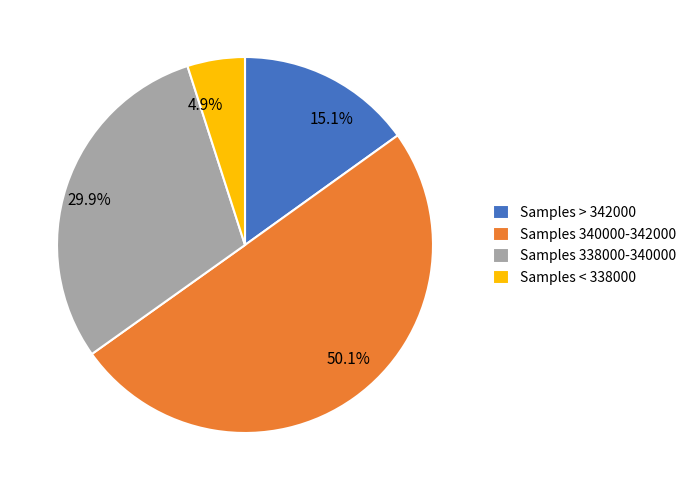

Is the sum of 4.9% and 29.9% greater than half?

No